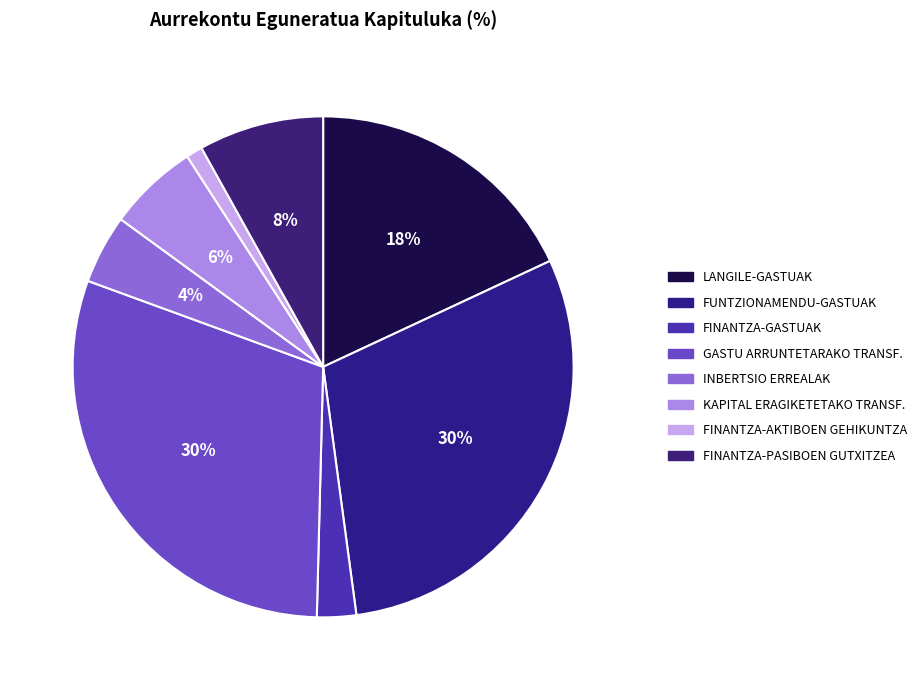

Approximately how many times larger is the value at LANGILE-GASTUAK compared to FINANTZA-GASTUAK?

7.1